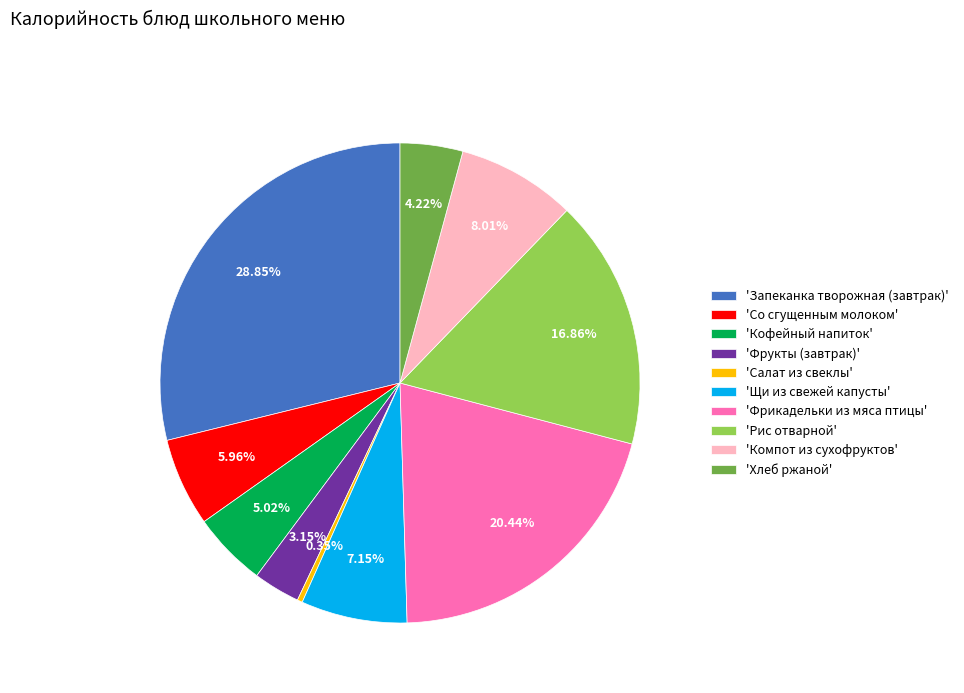

Between 'Салат из свеклы' and 'Запеканка творожная (завтрак)', which is larger?

'Запеканка творожная (завтрак)'